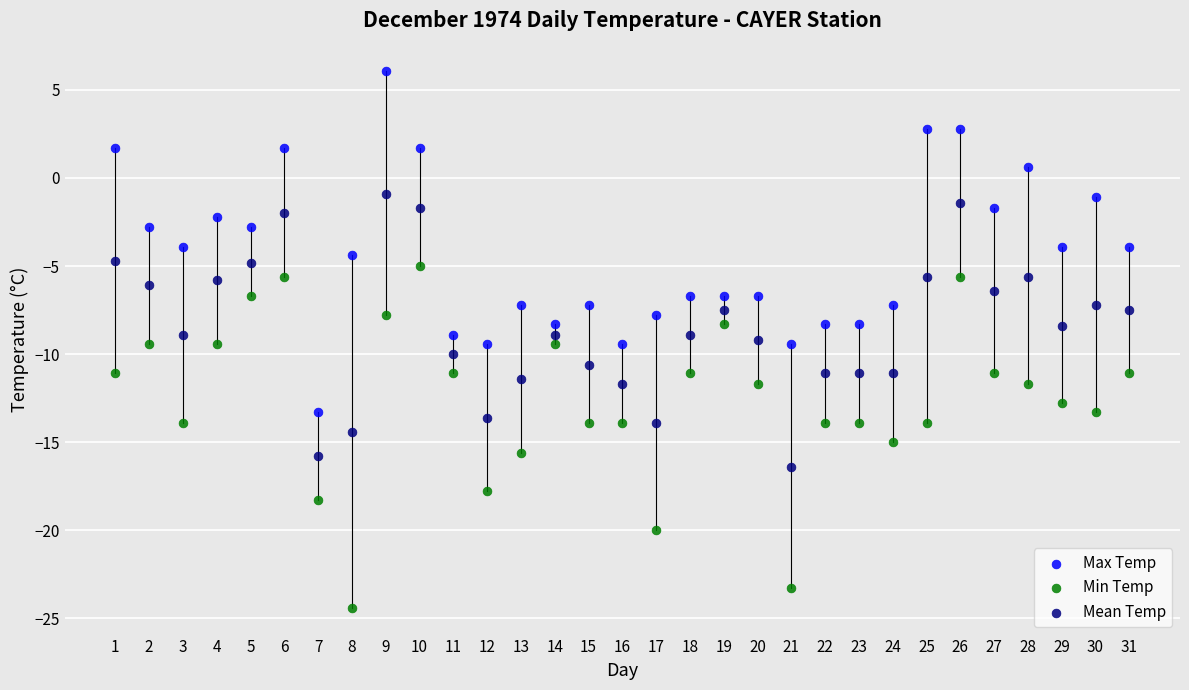

Which series contains the lowest Y value?

Min Temp